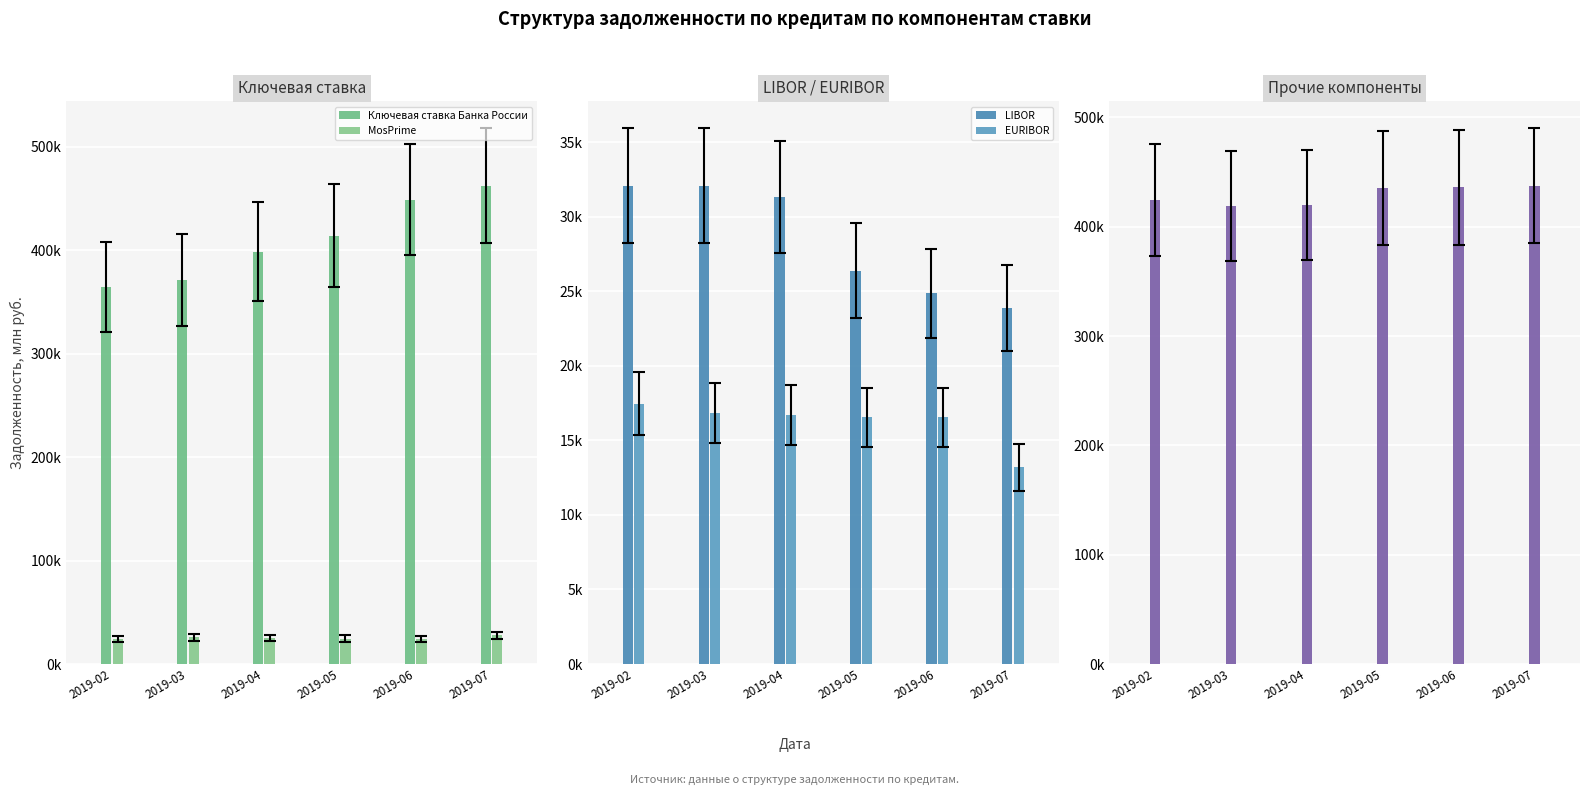

What is the minimum value for Ключевая ставка Банка России?

364711.3